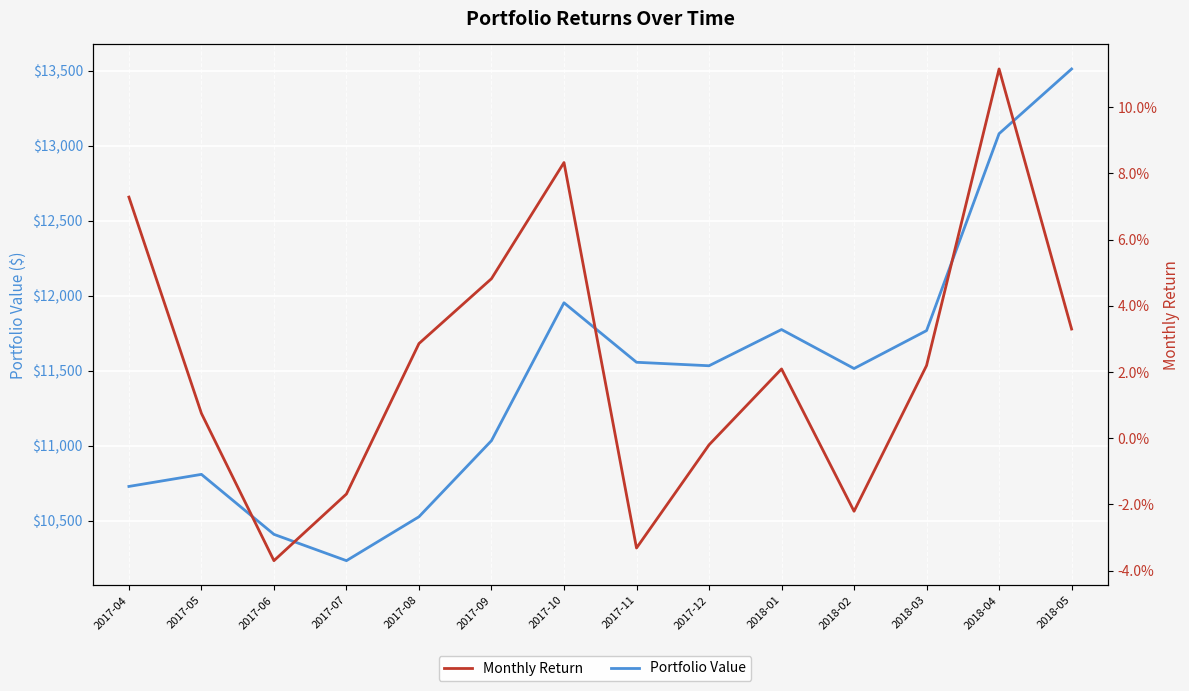

What is the sum of all Portfolio Value values?

160425.0